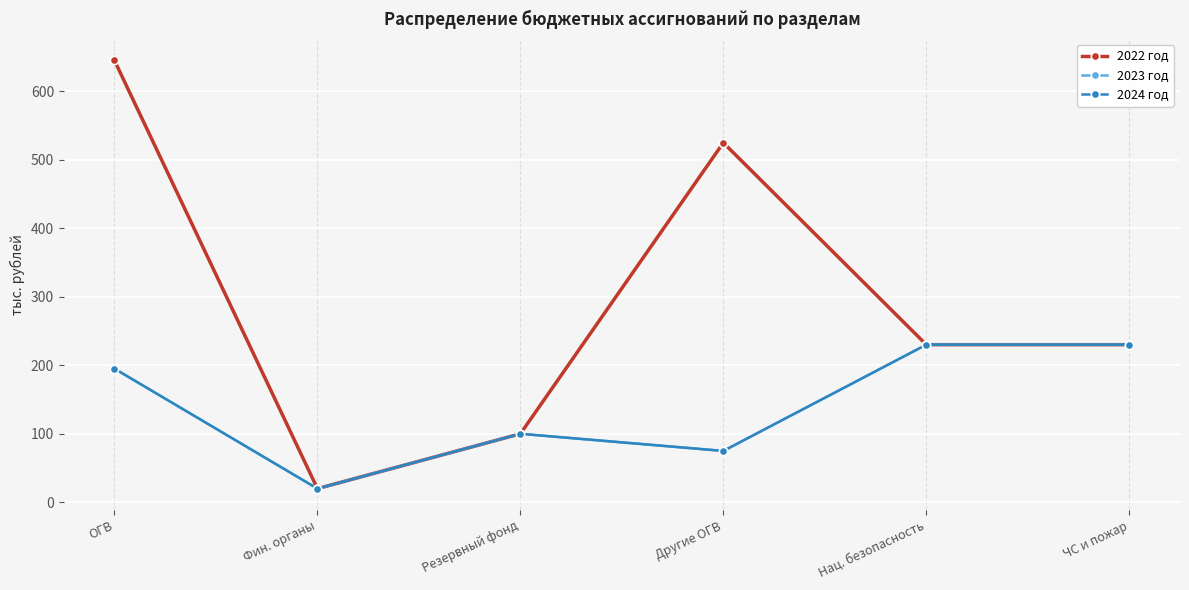

What is the label of the 3rd point from the left?

Резервный фонд